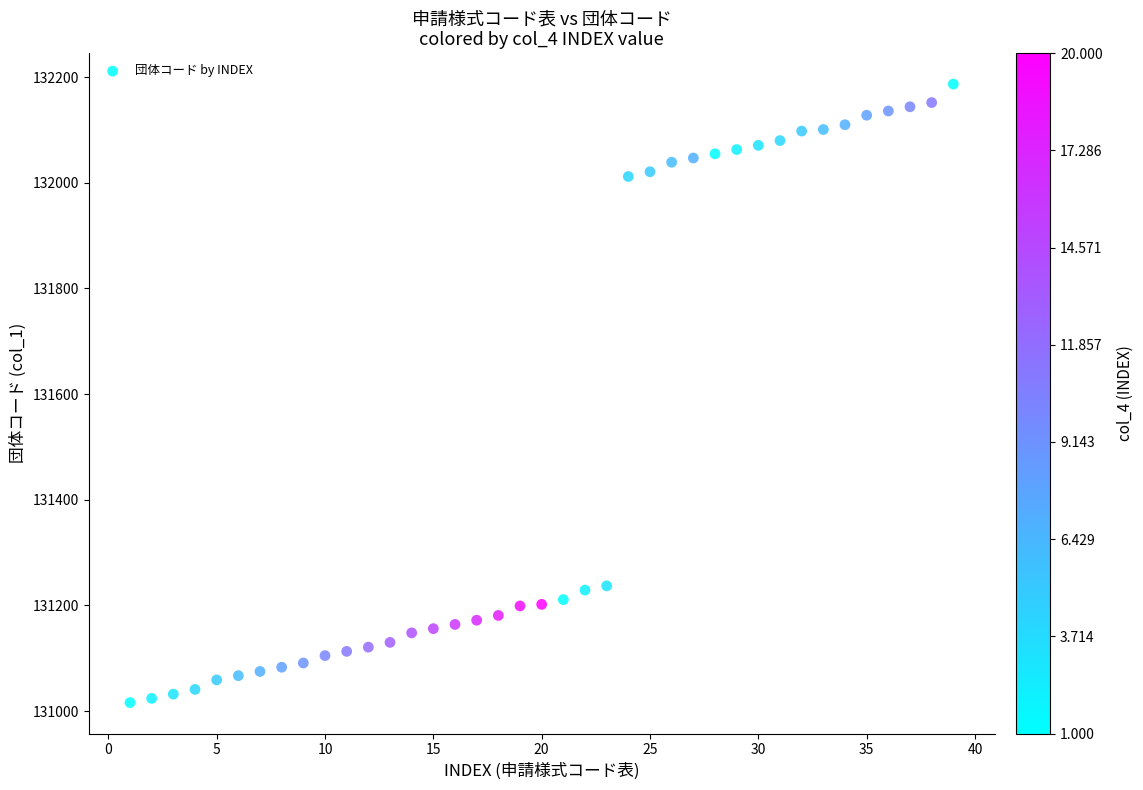

What is the range of Y values (max minus min)?

1171